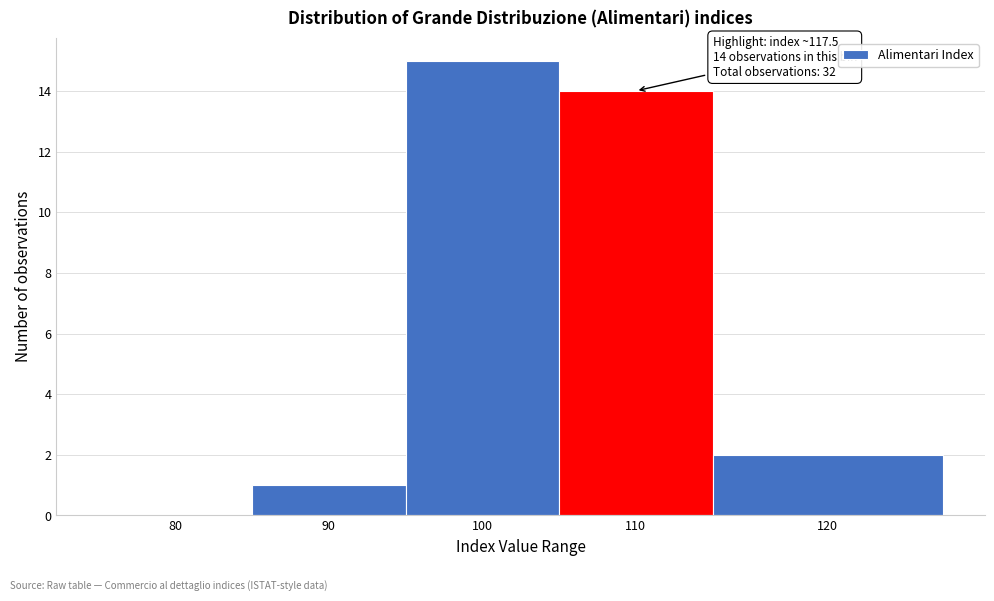

Reading left to right, list all the values displayed in this chart.

80=0	90=1	100=15	110=14	120=2